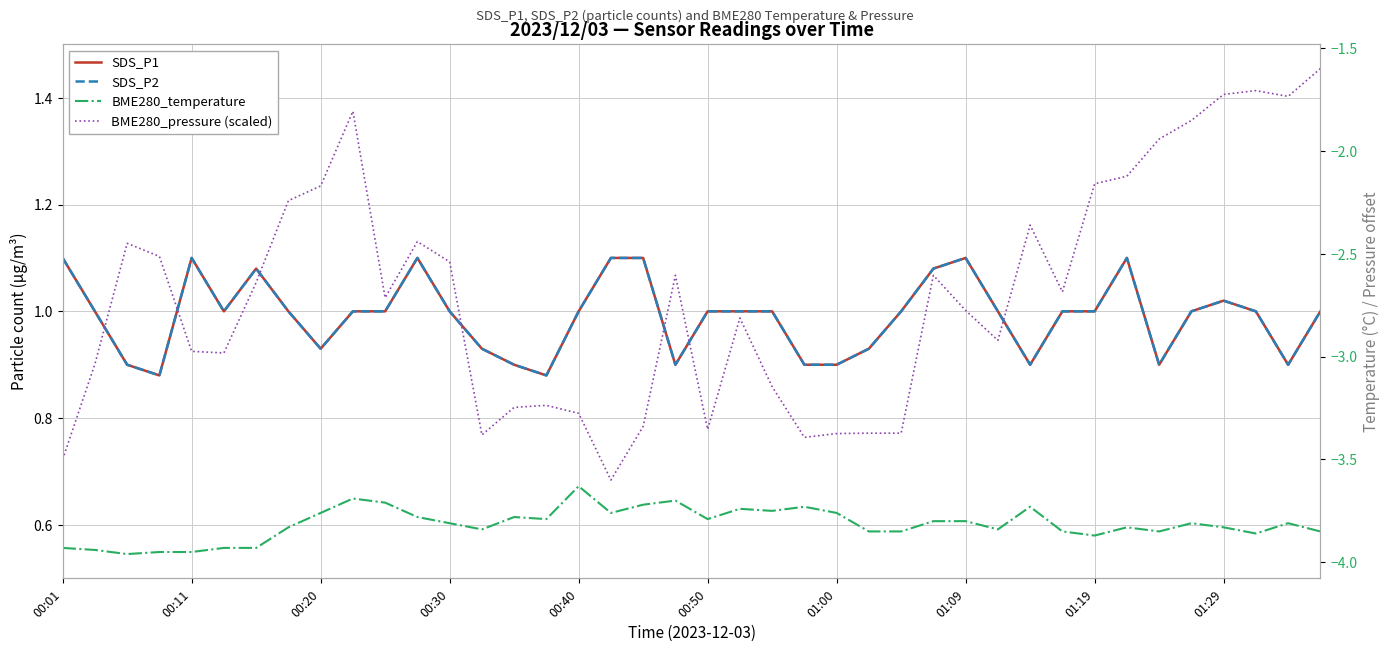

Reading left to right, transcribe all the data shown in this chart.

SDS_P1: 1.1	1.0	0.9	0.9	1.1	1.0	1.1	1.0	0.9	1.0	1.0	1.1	1.0	0.9	0.9	0.9	1.0	1.1	1.1	0.9	1.0	1.0	1.0	0.9	0.9	0.9	1.0	1.1	1.1	1.0	0.9	1.0	1.0	1.1	0.9	1.0	1.0	1.0	0.9	1.0
SDS_P2: 1.1	1.0	0.9	0.9	1.1	1.0	1.1	1.0	0.9	1.0	1.0	1.1	1.0	0.9	0.9	0.9	1.0	1.1	1.1	0.9	1.0	1.0	1.0	0.9	0.9	0.9	1.0	1.1	1.1	1.0	0.9	1.0	1.0	1.1	0.9	1.0	1.0	1.0	0.9	1.0
BME280_temperature: -3.9	-3.9	-4.0	-4.0	-4.0	-3.9	-3.9	-3.8	-3.8	-3.7	-3.7	-3.8	-3.8	-3.8	-3.8	-3.8	-3.6	-3.8	-3.7	-3.7	-3.8	-3.7	-3.8	-3.7	-3.8	-3.9	-3.9	-3.8	-3.8	-3.8	-3.7	-3.9	-3.9	-3.8	-3.9	-3.8	-3.8	-3.9	-3.8	-3.9
BME280_pressure (scaled): -3.5	-3.0	-2.4	-2.5	-3.0	-3.0	-2.6	-2.2	-2.2	-1.8	-2.7	-2.4	-2.5	-3.4	-3.2	-3.2	-3.3	-3.6	-3.3	-2.6	-3.4	-2.8	-3.1	-3.4	-3.4	-3.4	-3.4	-2.6	-2.8	-2.9	-2.4	-2.7	-2.2	-2.1	-1.9	-1.9	-1.7	-1.7	-1.7	-1.6